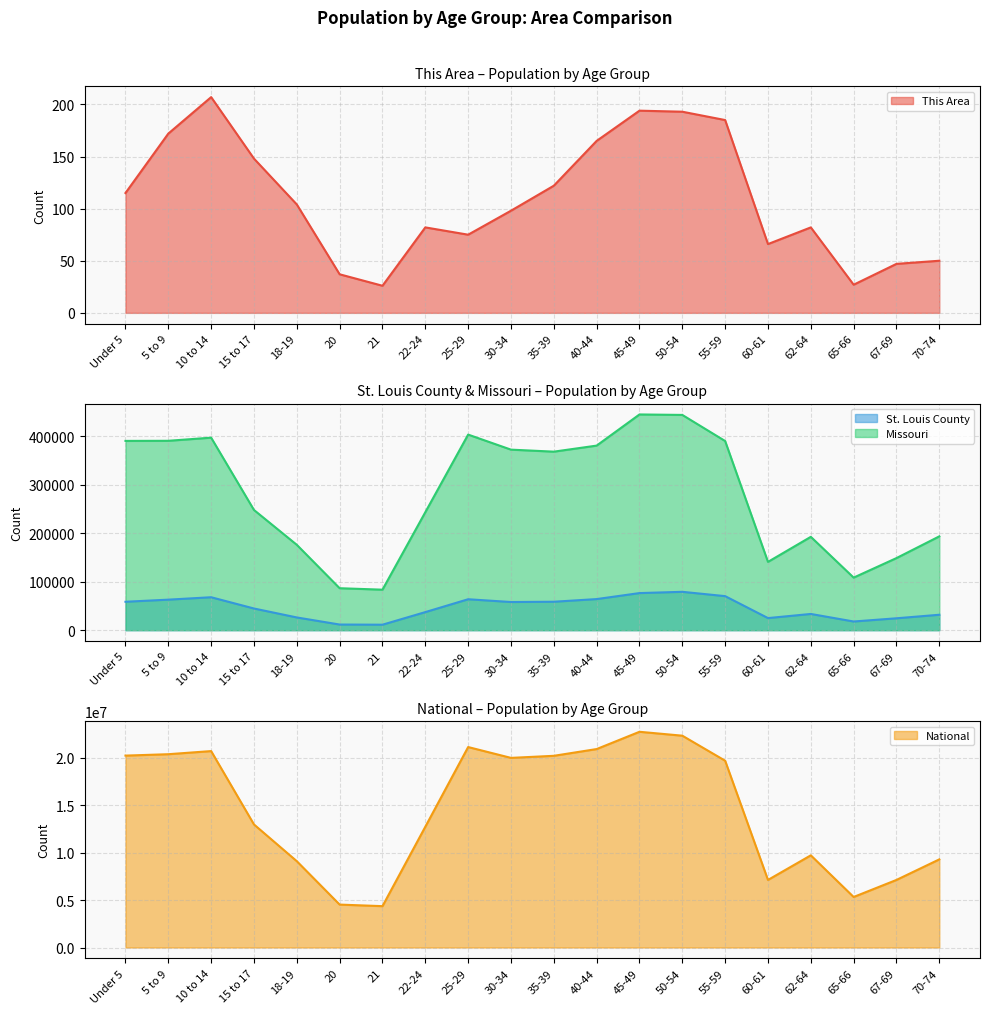

Reading left to right, list all the values displayed in this chart.

This Area: Under 5=115	5 to 9=172	10 to 14=207	15 to 17=148	18-19=104	20=37	21=26	22-24=82	25-29=75	30-34=98	35-39=122	40-44=165	45-49=194	50-54=193	55-59=185	60-61=66	62-64=82	65-66=27	67-69=47	70-74=50
St. Louis County: Under 5=58606	5 to 9=62946	10 to 14=67920	15 to 17=44702	18-19=26252	20=11643	21=11311	22-24=37266	25-29=63786	30-34=58065	35-39=58640	40-44=64123	45-49=76494	50-54=79105	55-59=70200	60-61=24940	62-64=33462	65-66=17898	67-69=24533	70-74=31812
Missouri: Under 5=390237	5 to 9=390463	10 to 14=396925	15 to 17=247811	18-19=175975	20=86528	21=83511	22-24=243250	25-29=403239	30-34=372228	35-39=368070	40-44=380546	45-49=444766	50-54=443806	55-59=389985	60-61=140830	62-64=192463	65-66=108394	67-69=148659	70-74=193437
National: Under 5=20201362	5 to 9=20348657	10 to 14=20677194	15 to 17=12954254	18-19=9086089	20=4519129	21=4354294	22-24=12712576	25-29=21101849	30-34=19962099	35-39=20179642	40-44=20890964	45-49=22708591	50-54=22298125	55-59=19664805	60-61=7113727	62-64=9704197	65-66=5319902	67-69=7115361	70-74=9278166